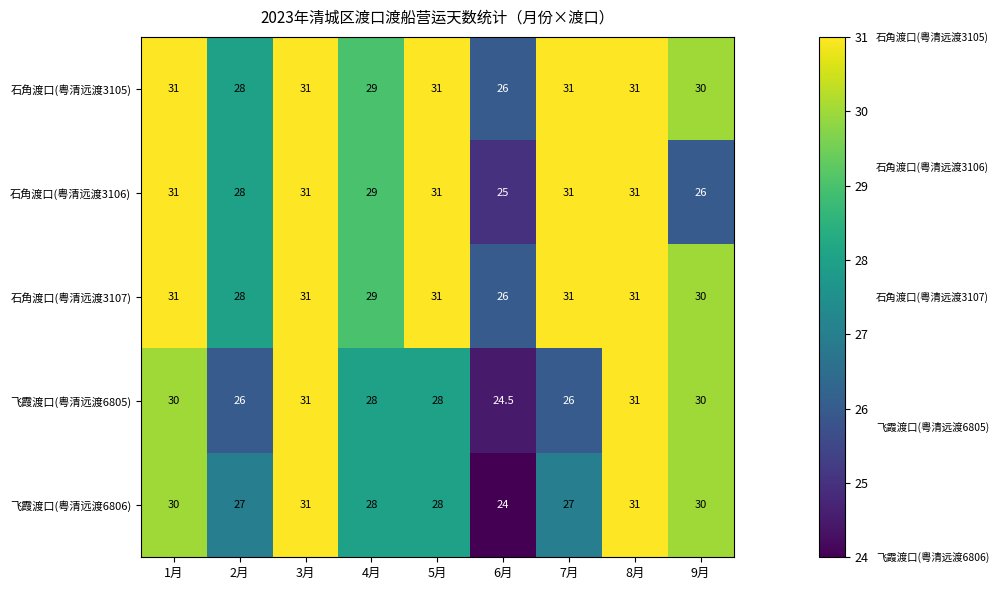

Which label corresponds to the smallest value in the chart?

6月